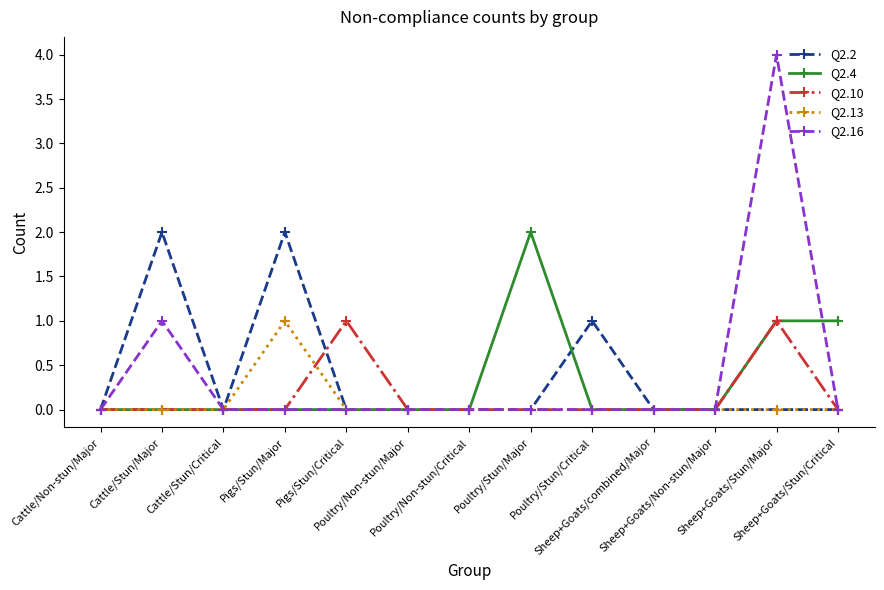

Which series changed the most between Poultry/Stun/Major and Poultry/Stun/Critical?

Q2.4